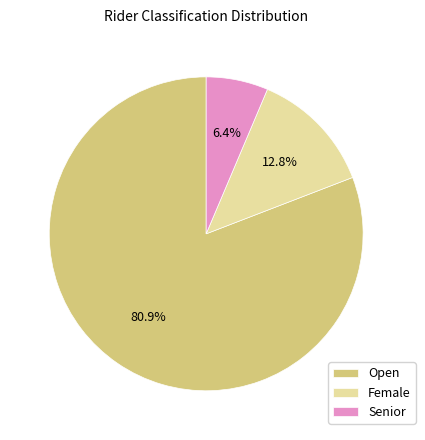

How many slices are in this pie chart?

3